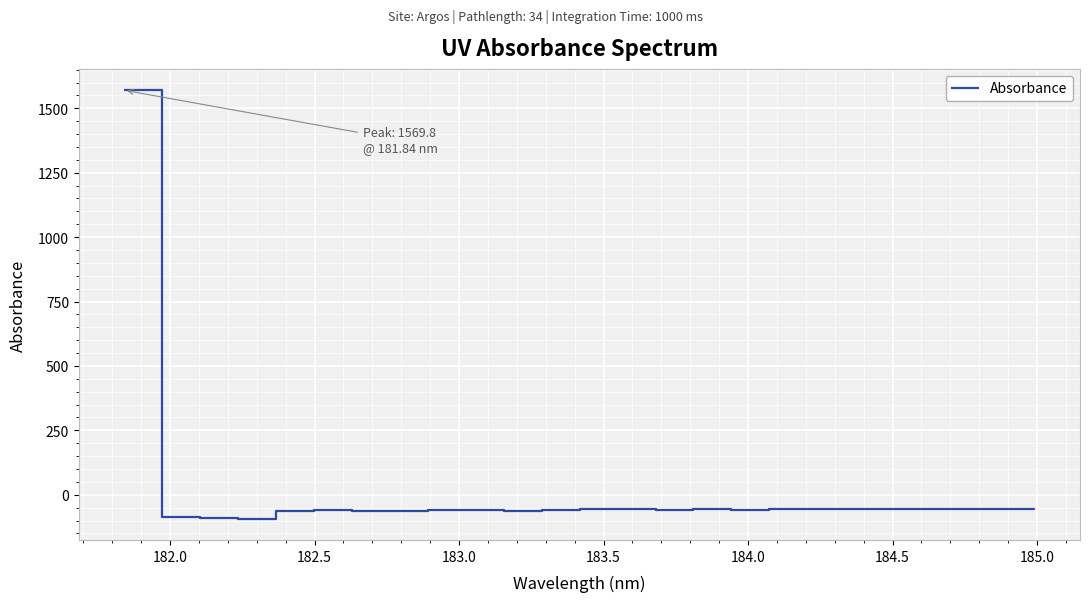

Is this an area chart (filled region under the line)?

No